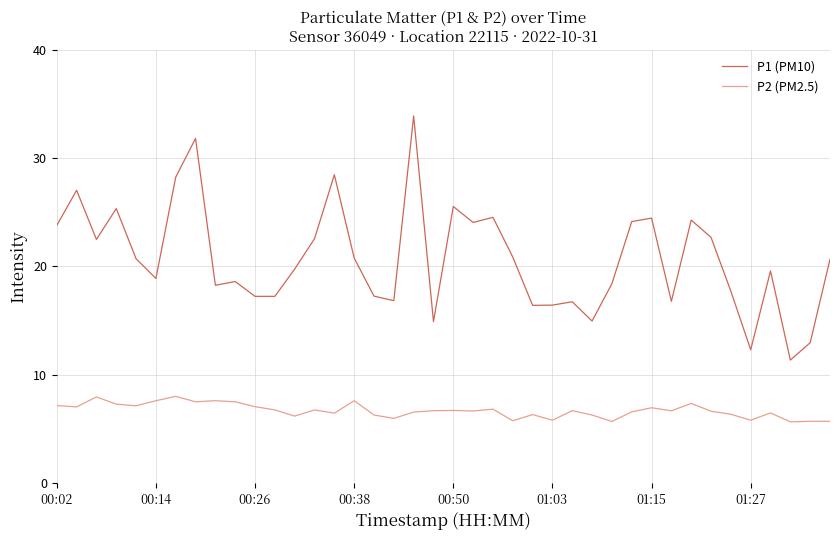

Which series has the largest total across all categories?

P1 (PM10)